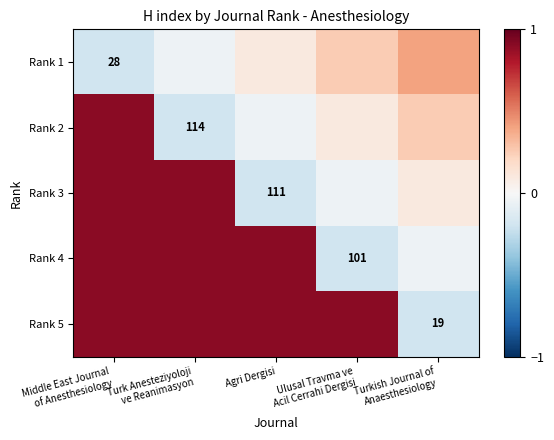

The Rank 5 series shows 0.5 at Ulusal Travma ve Acil Cerrahi Dergisi. True or false?

False